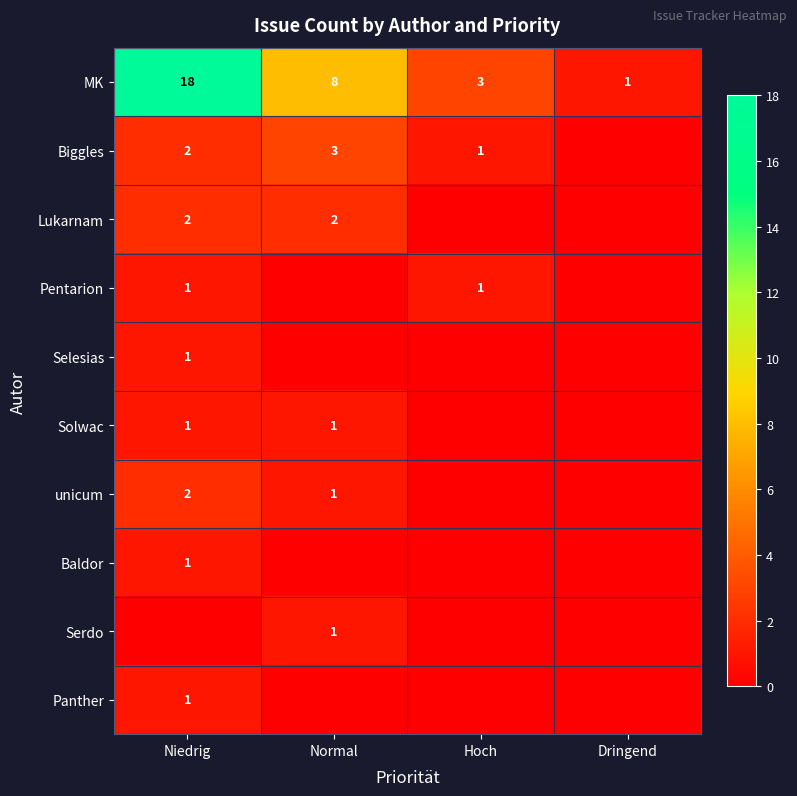

How many values in the MK series are below 8?

2